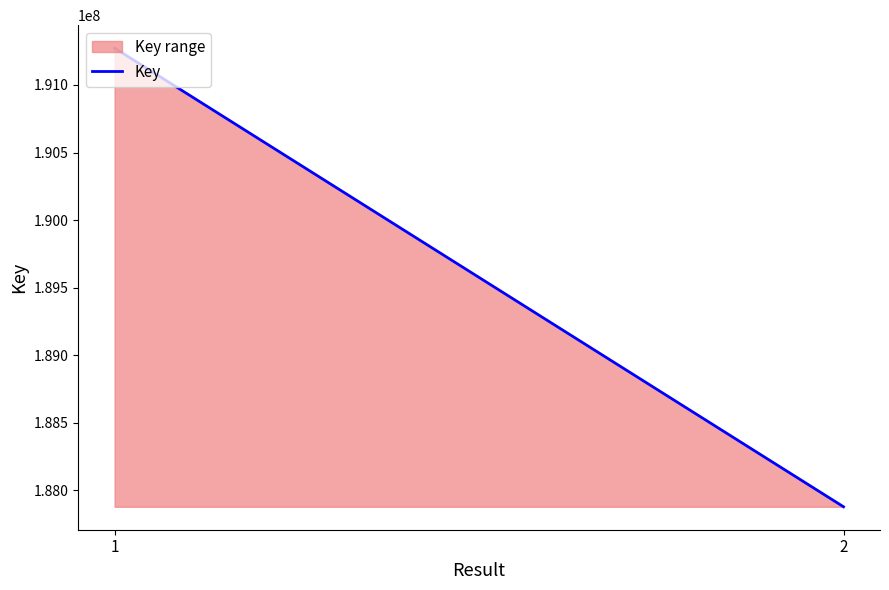

The chart shows a value of 191272952 at 1. True or false?

True